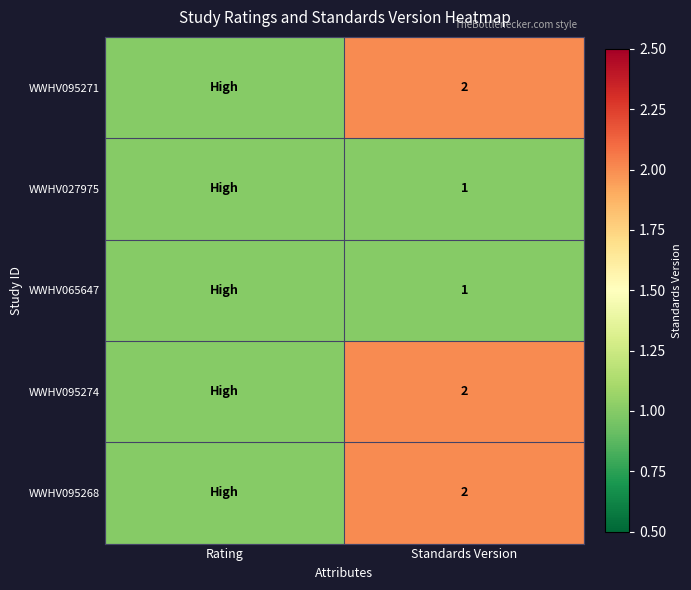

What is the total value across all series at Rating?

5